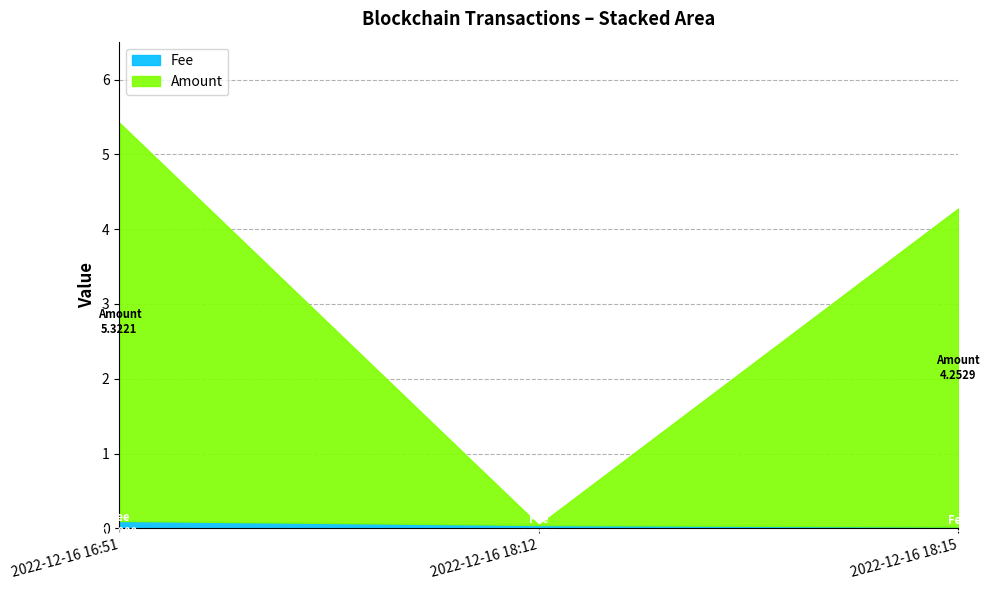

The value of BlockHeight at 2022-12-16 16:51 is 141792.7. True or false?

False